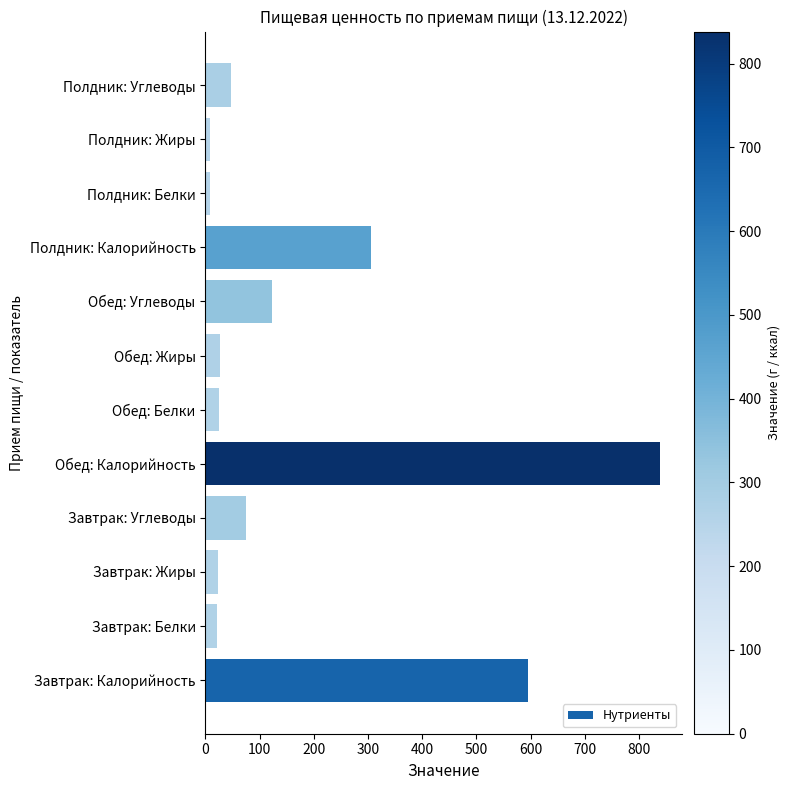

What is the difference between the maximum and second lowest values?

828.8